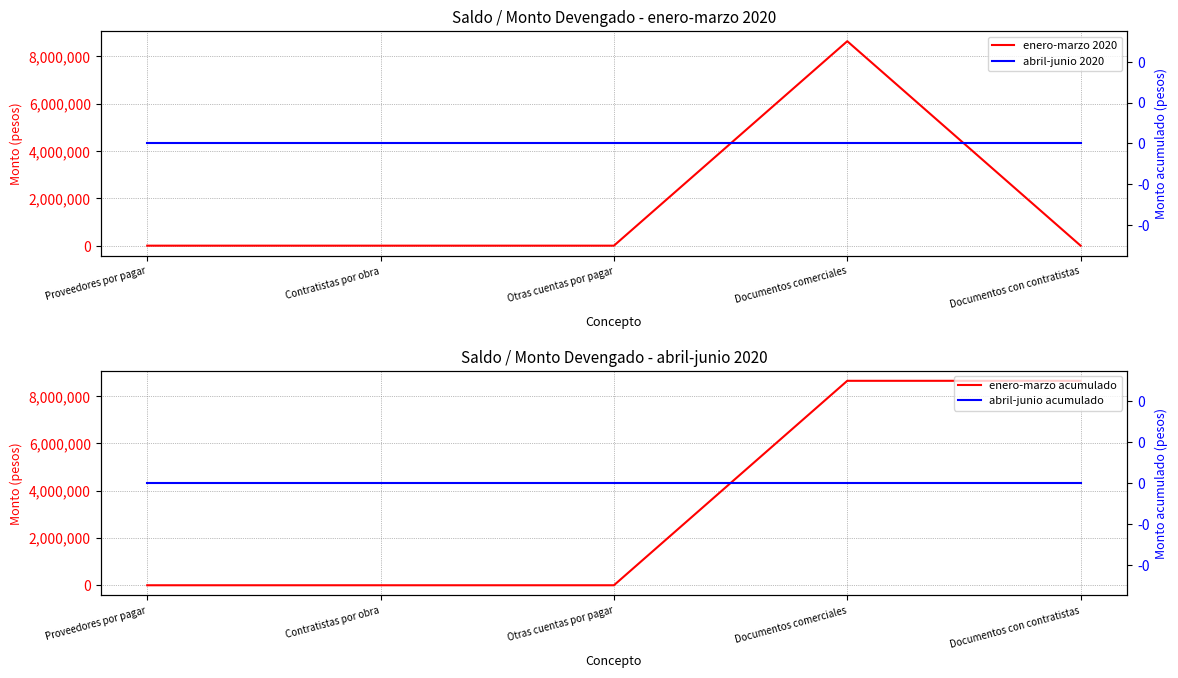

Which series has the largest range (max minus min)?

enero-marzo 2020